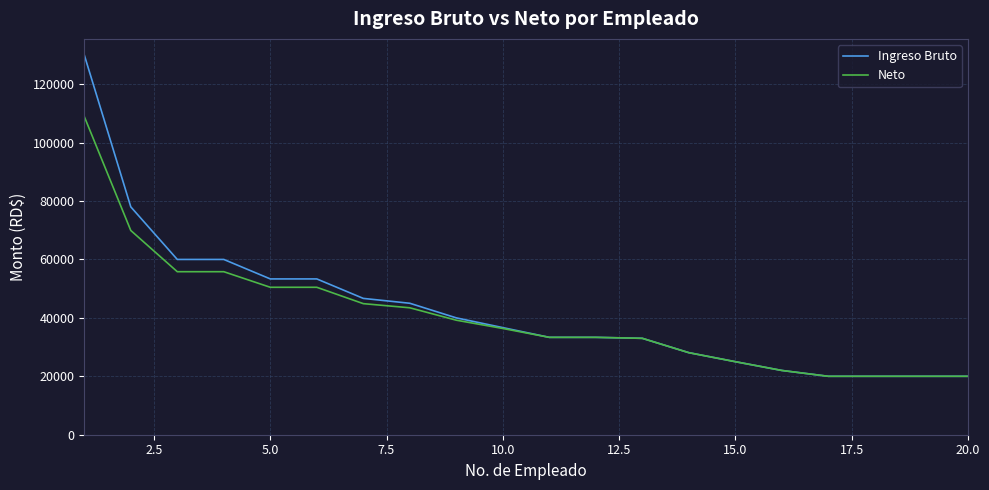

Which series has the widest spread of values?

Ingreso Bruto